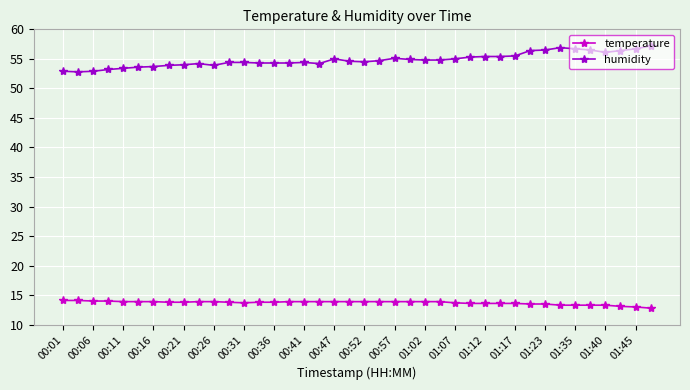

What is the greatest value displayed?

57.2